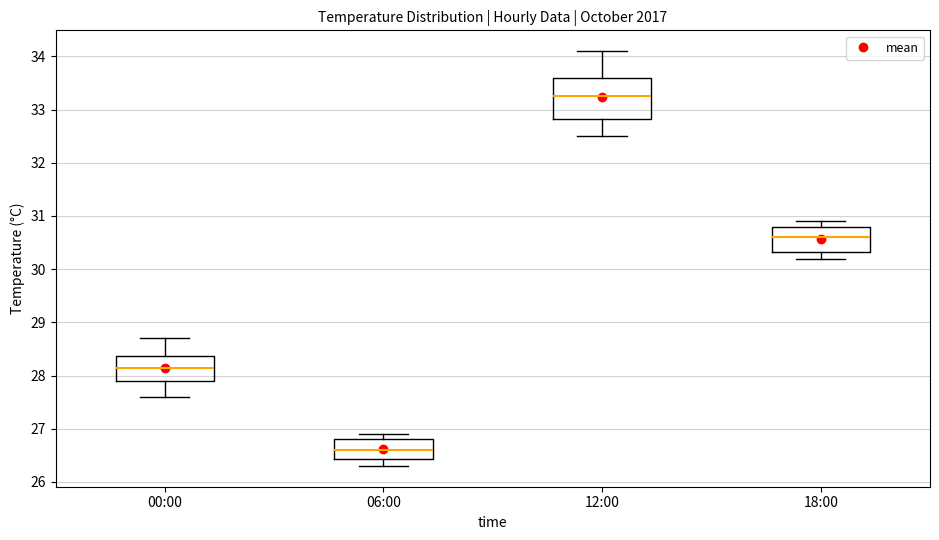

Which box is the tallest, from its lower edge to its upper edge?

12:00